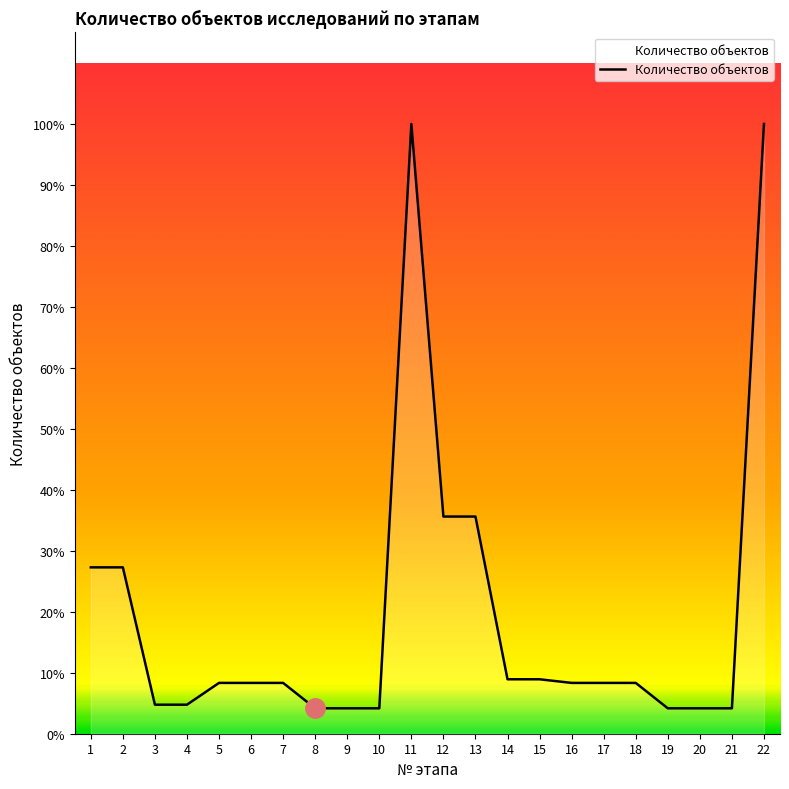

What is the value of the 1st point from the left?

1637.0